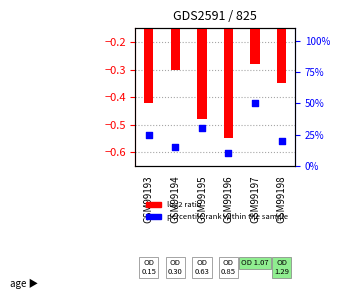

At which category is the sum across all series the highest?

GSM99197